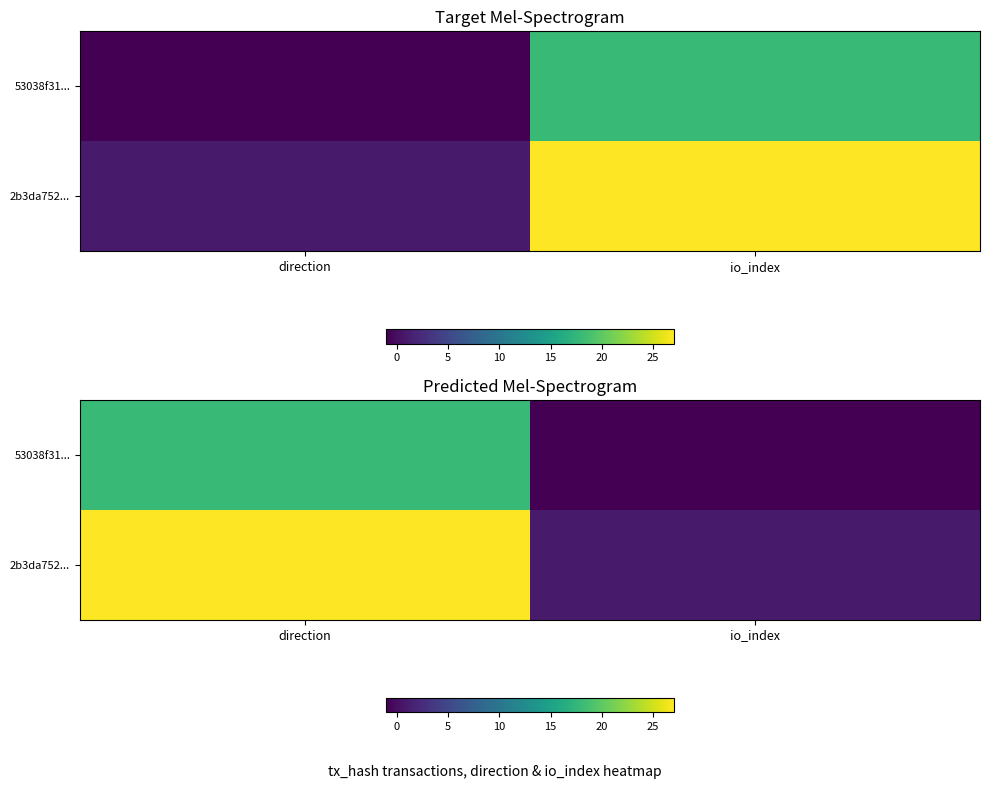

What is the difference between the highest and lowest values at io_index?

2